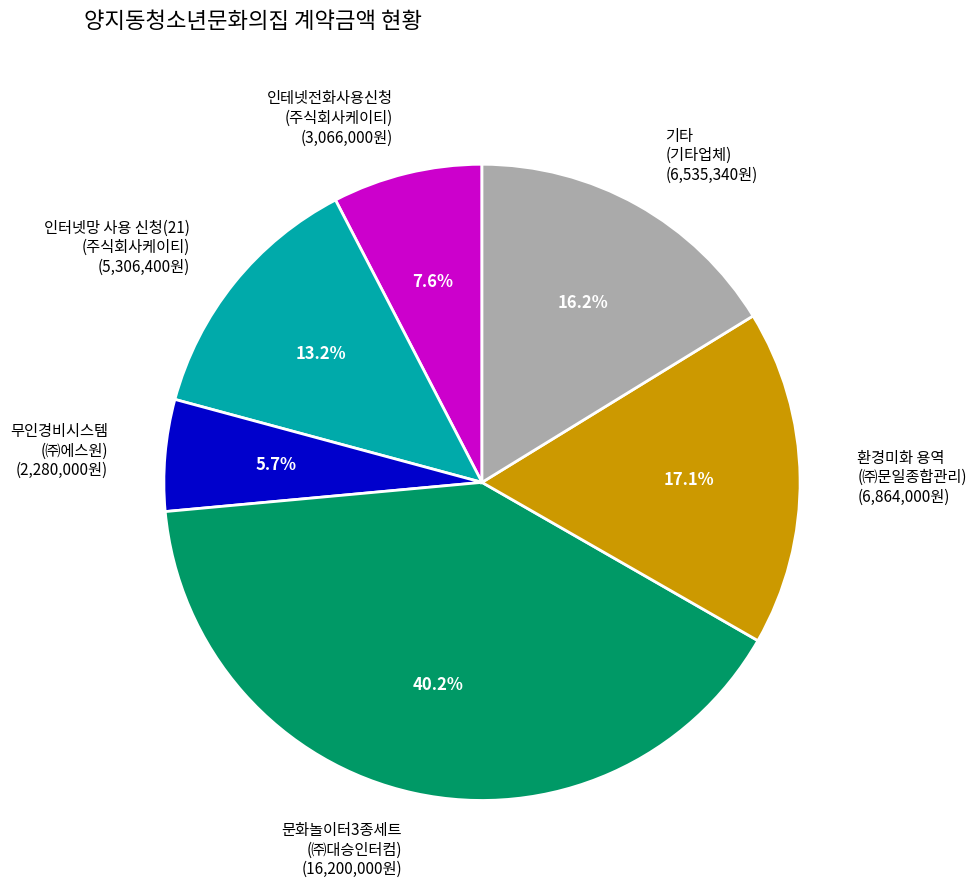

Which slice is the smallest?

무인경비시스템 (㈜에스원) (2,280,000원)